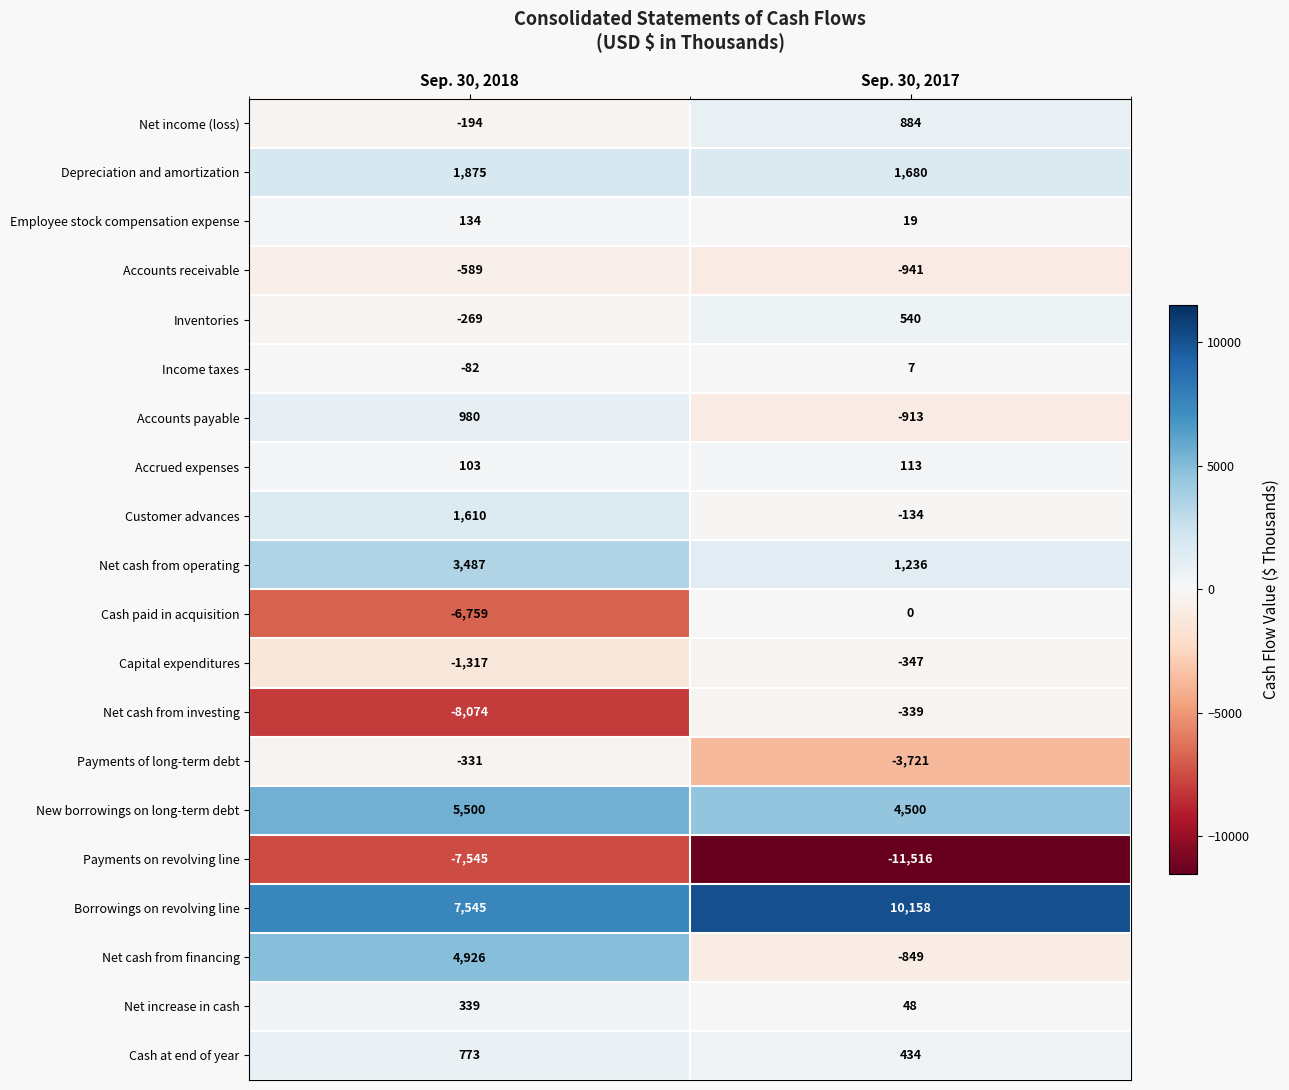

Is it true that Customer advances equals -134 at Sep. 30, 2017?

True